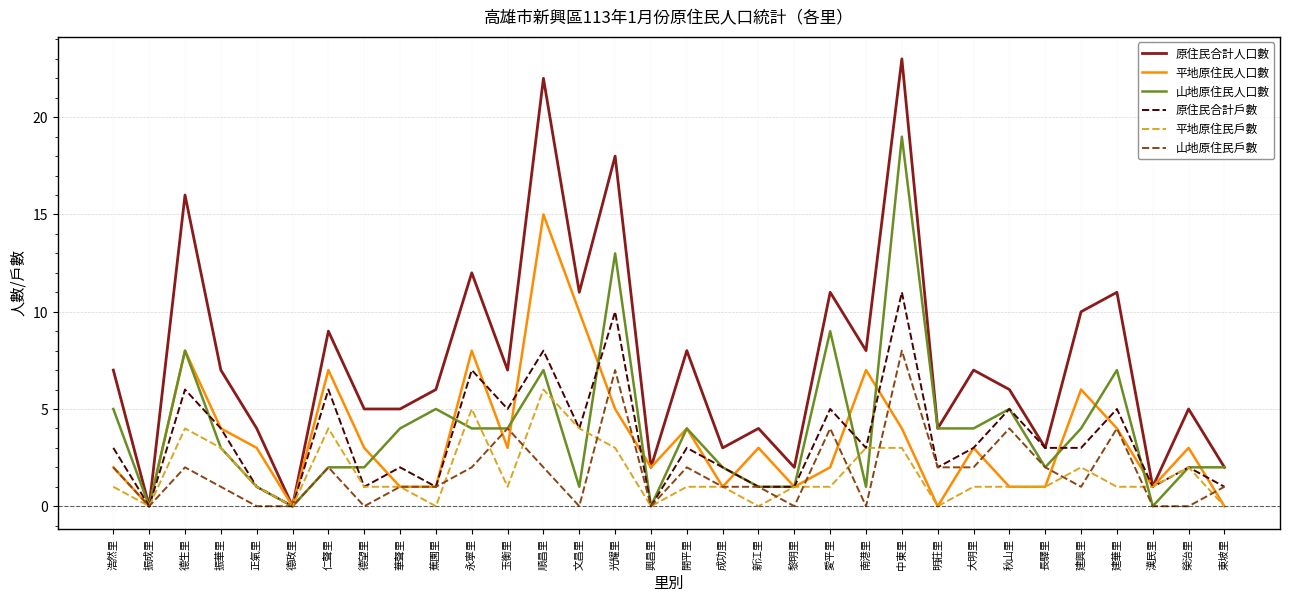

What position from the left is 明莊里?

24